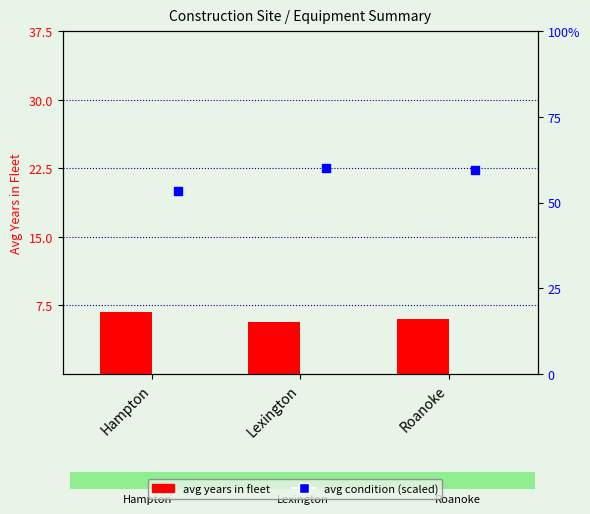

Which series contains the highest Y value?

Equiment Condition